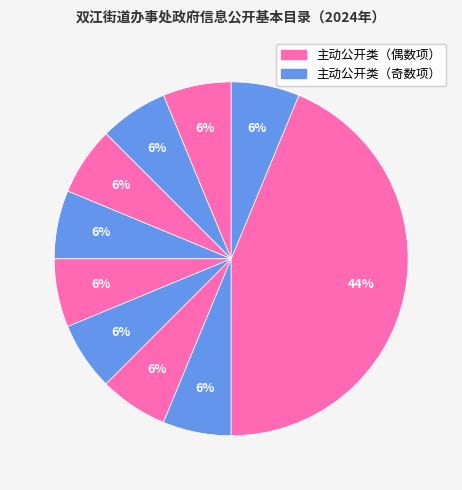

How many slices are in this pie chart?

10